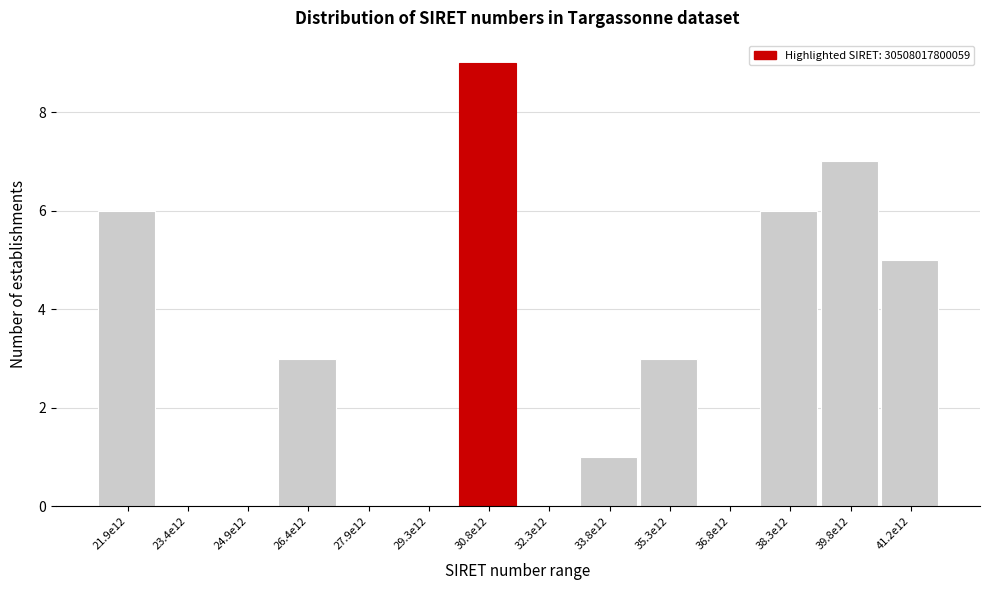

Reading left to right, extract all data points from this chart.

21.9e12=6	23.4e12=0	24.9e12=0	26.4e12=3	27.9e12=0	29.3e12=0	30.8e12=9	32.3e12=0	33.8e12=1	35.3e12=3	36.8e12=0	38.3e12=6	39.8e12=7	41.2e12=5